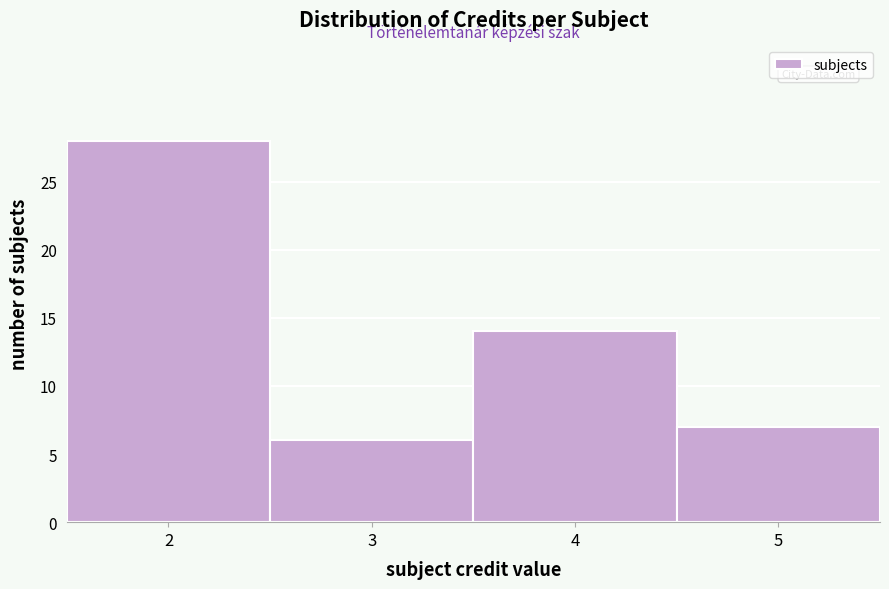

Reading left to right, list every bar in this chart as the range it spans on the x-axis followed by its height. The values are not printed on the chart, so give them approximately, as read against the axis.

1.5 to 2.5: 28
2.5 to 3.5: 6
3.5 to 4.5: 14
4.5 to 5.5: 7